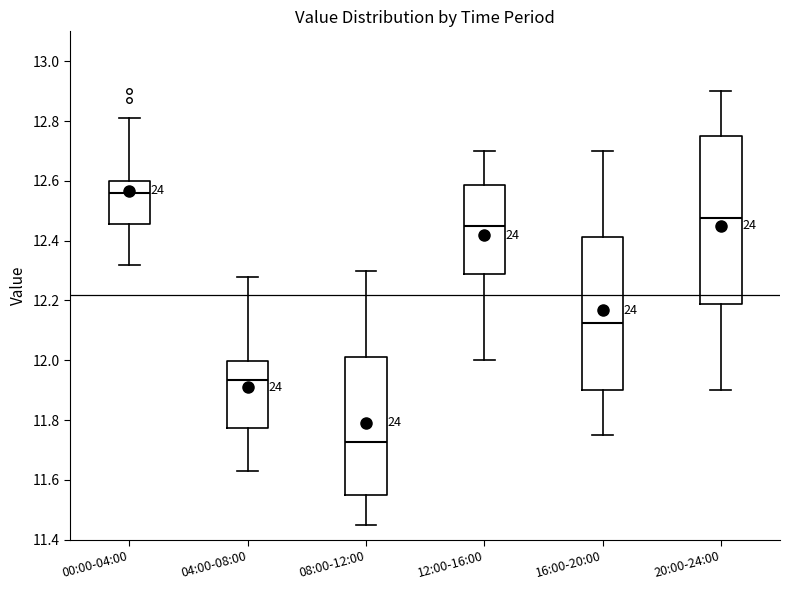

Which box's median line is the lowest?

08:00-12:00